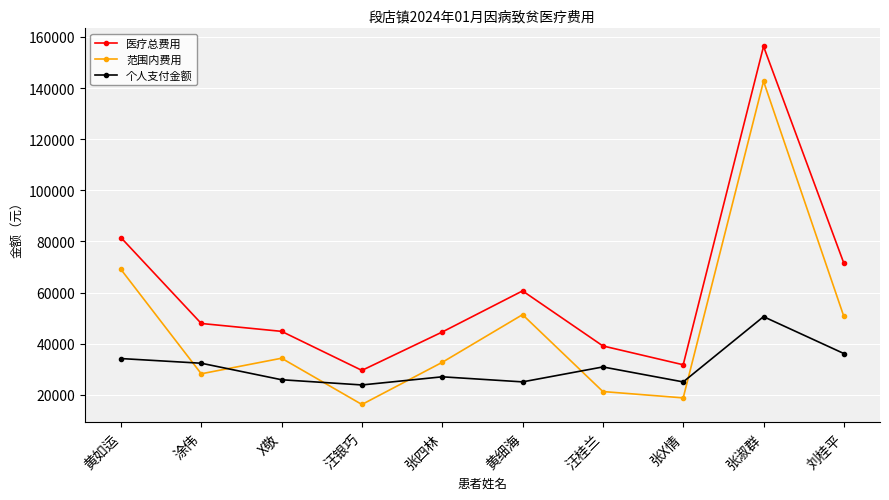

Count the number of categories in the chart.

10